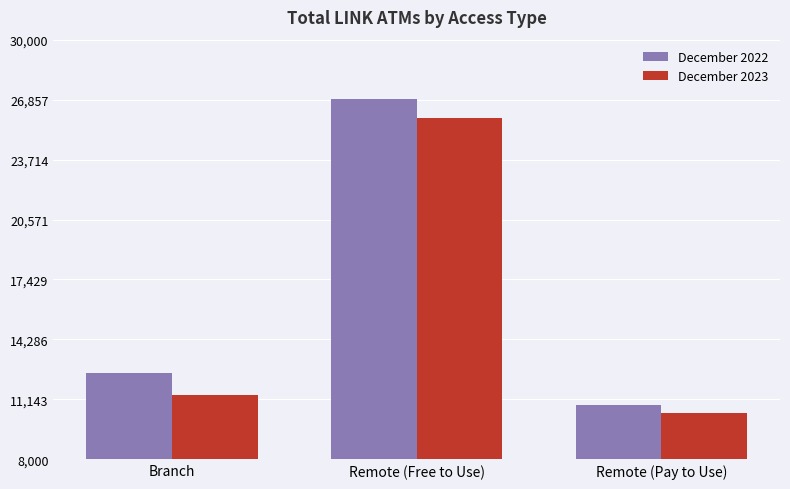

What is the total value across all series at Branch?

23933